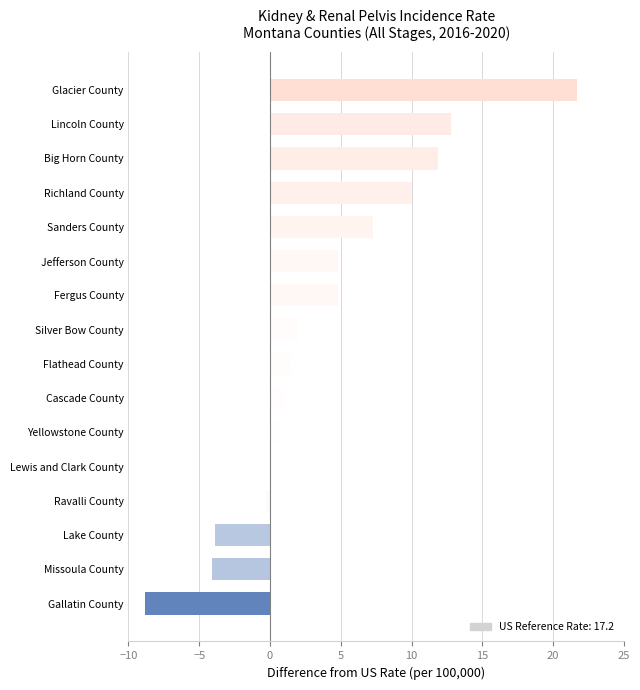

What is the maximum value shown in the chart?

21.7